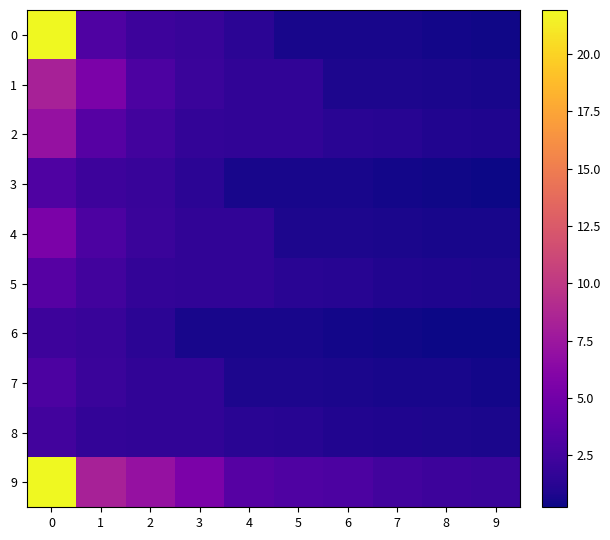

Which has a higher value, 4 or 3?

3